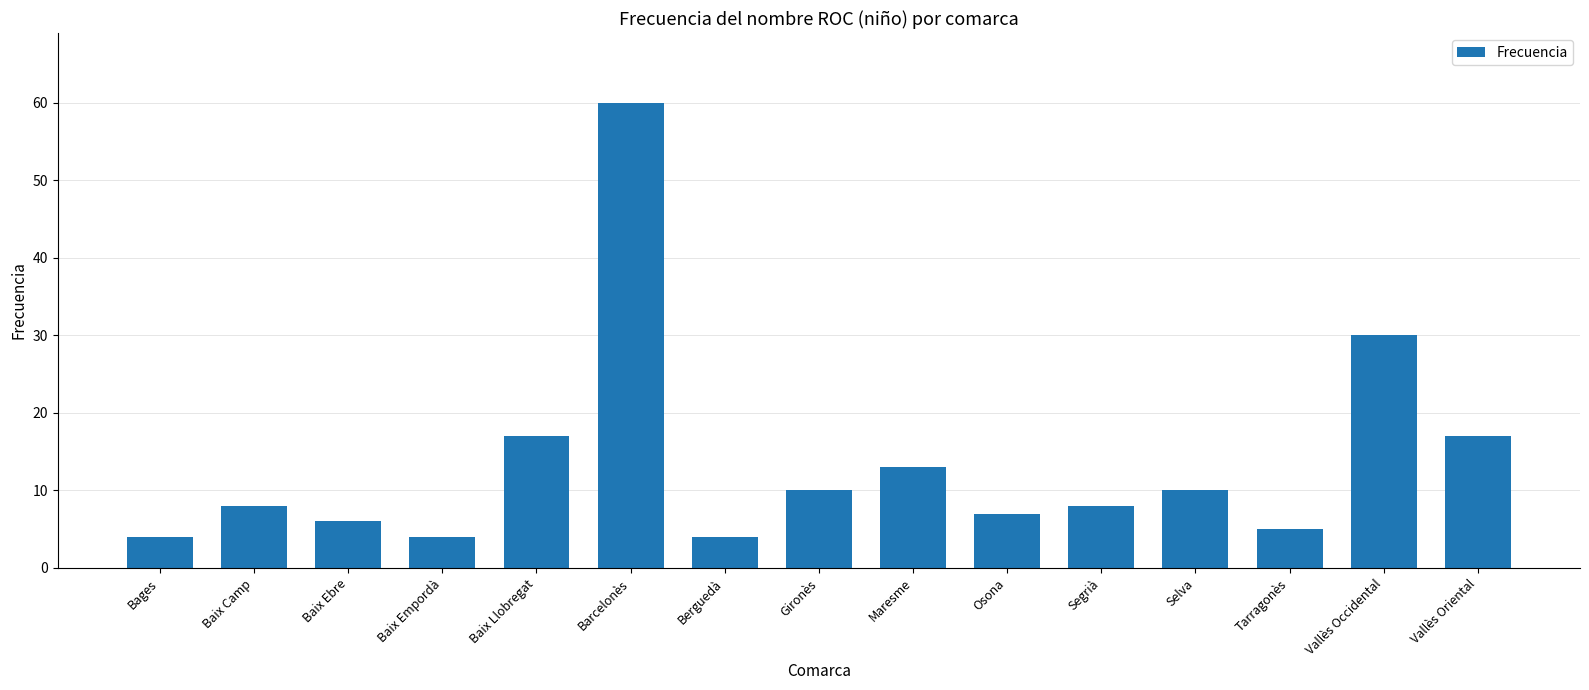

What is the label of the 6th bar from the left?

Barcelonès